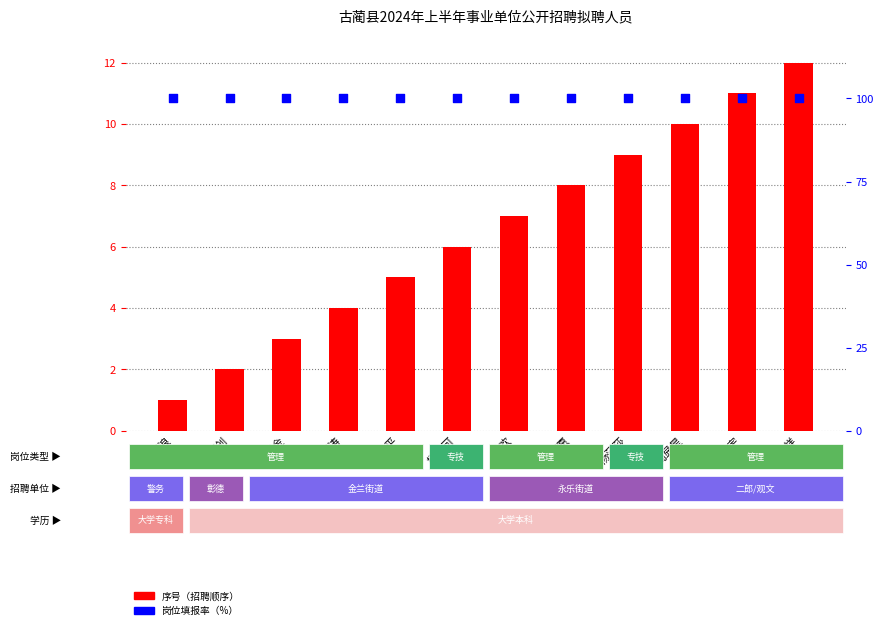

At which category is the sum across all series the highest?

曹云祥